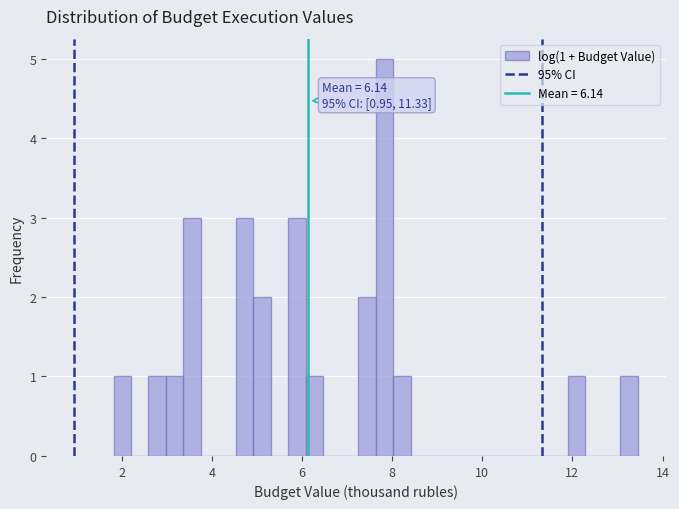

Read against the x-axis, roughly where is the centre of the tallest bar?

7.8